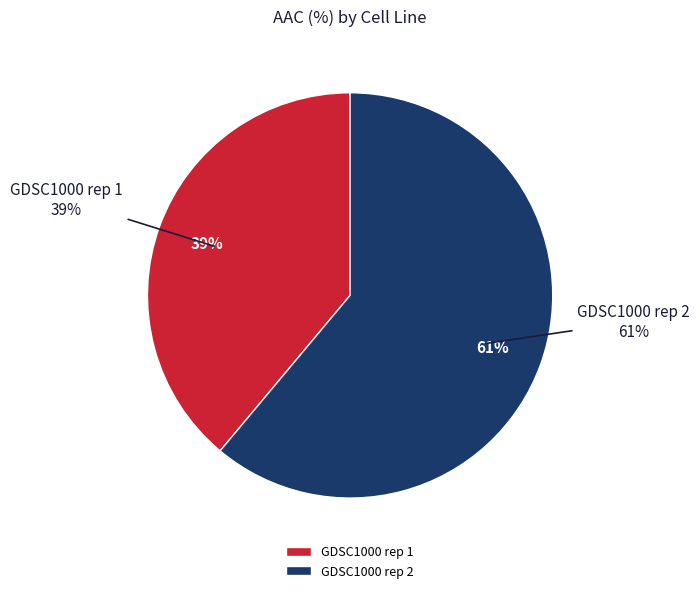

Combined, do GDSC1000 rep 1 and GDSC1000 rep 2 account for over 50%?

Yes